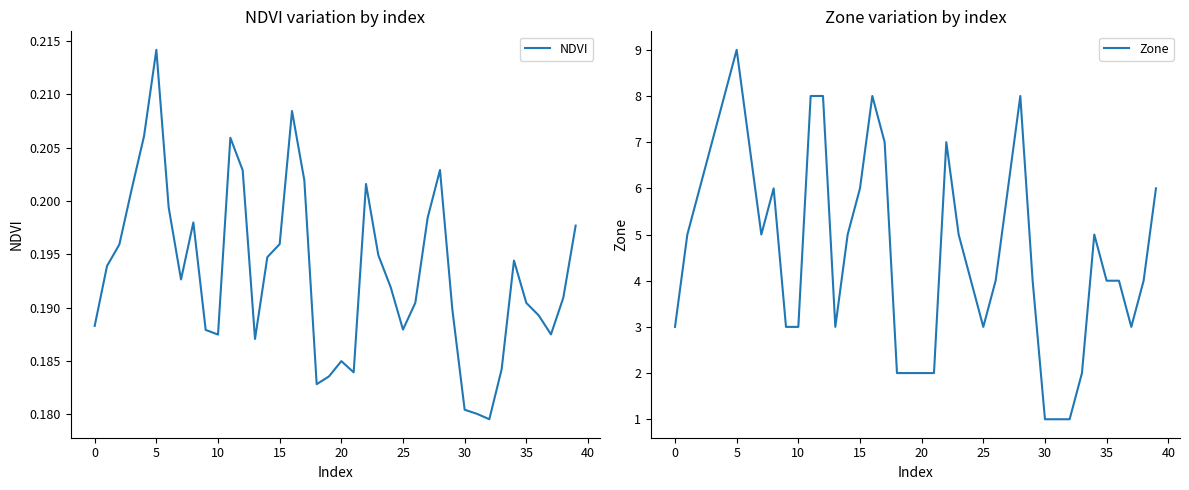

How many series are shown in this chart?

2